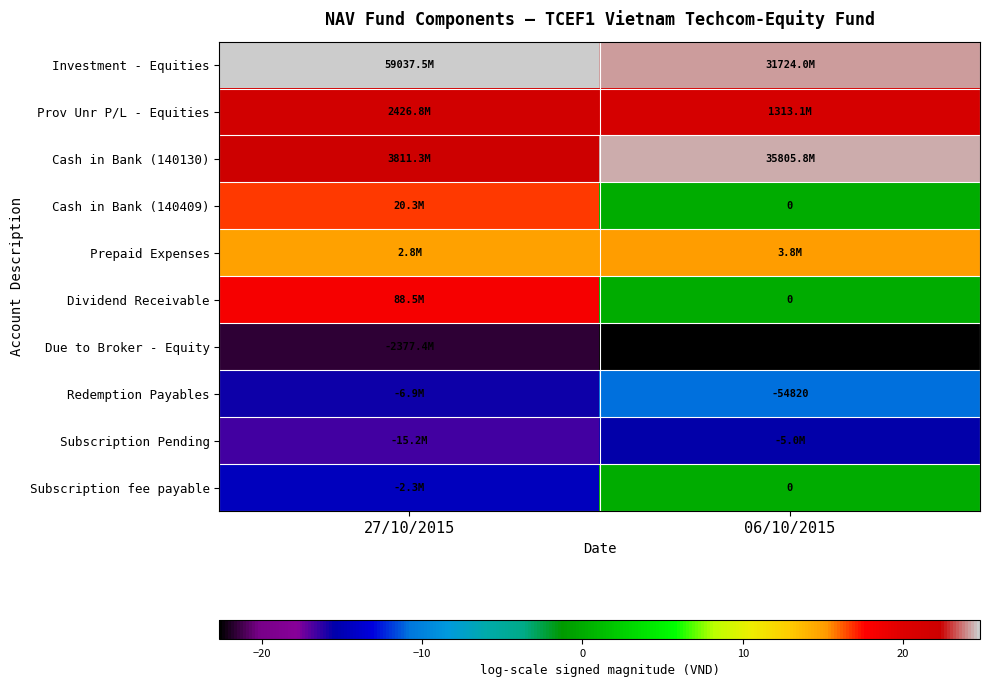

True or false: Dividend Receivable has a value of 25.5 at 27/10/2015.

False